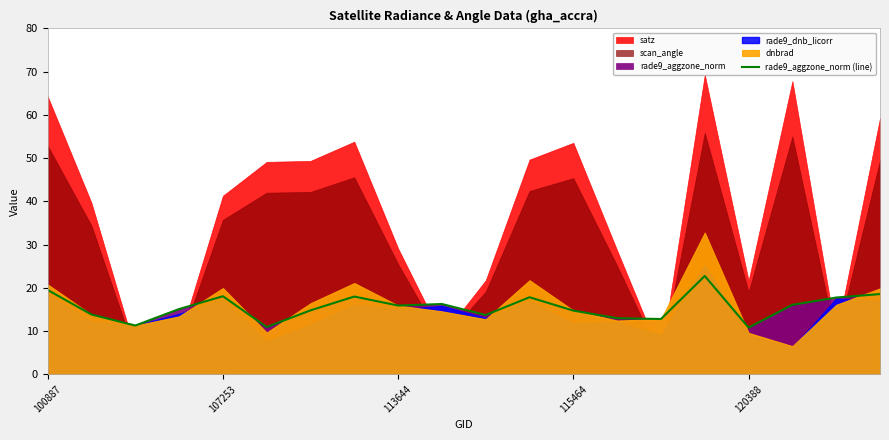

True or false: there are more than 2 points higher than both neighbors.

True